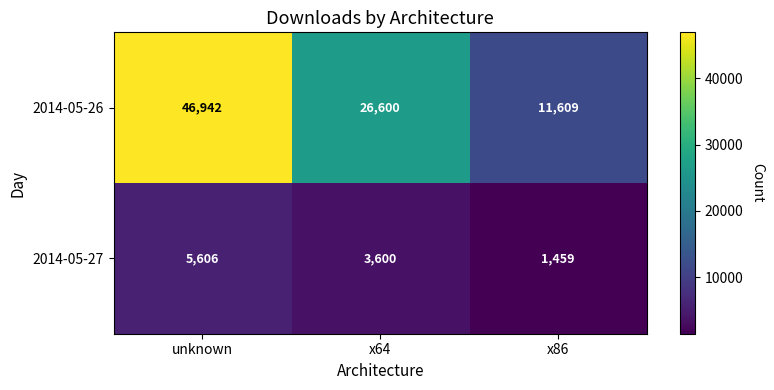

Which category has the lowest value across all series?

x86